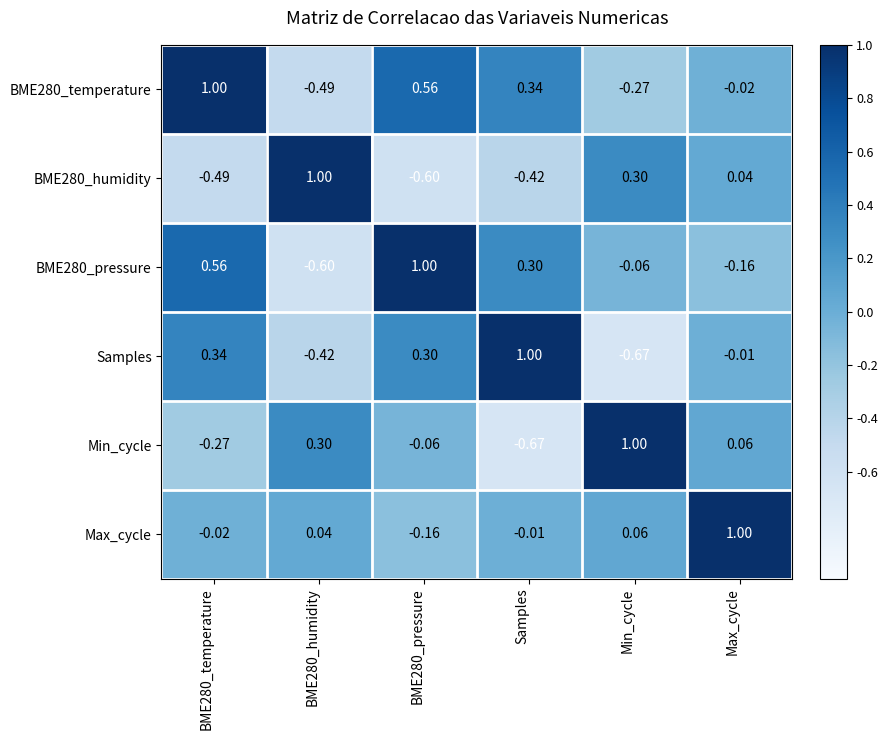

Is the value of BME280_temperature at Samples greater than the value of BME280_humidity at Samples?

Yes